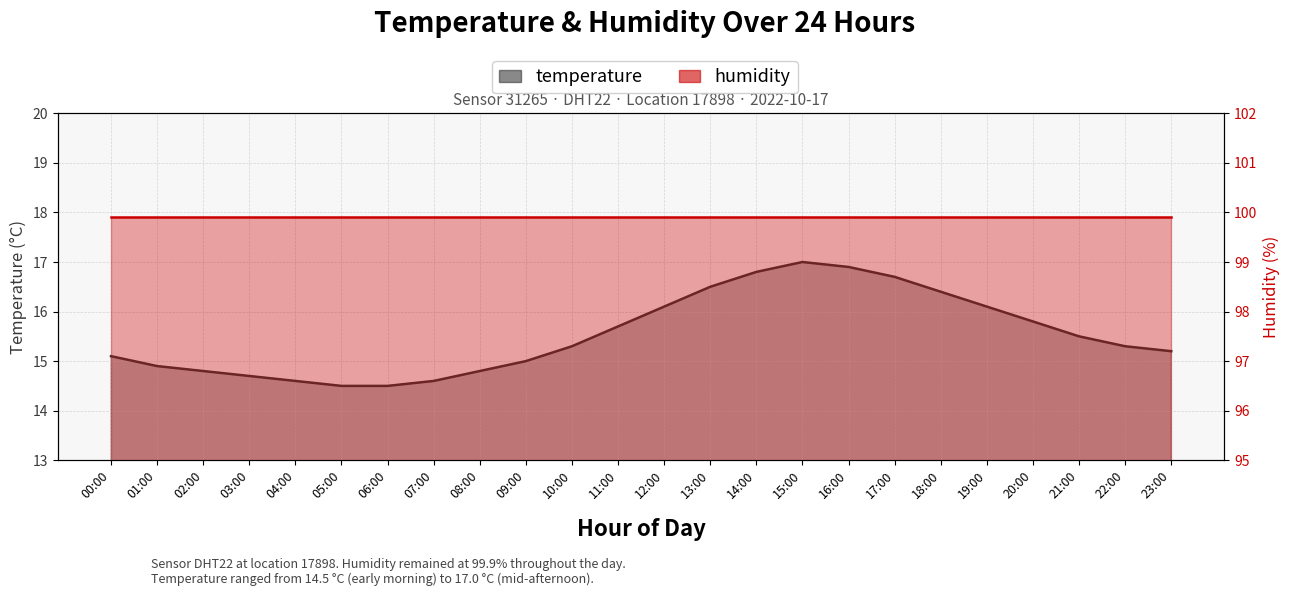

Which has a higher value, 01:00 or 02:00?

01:00